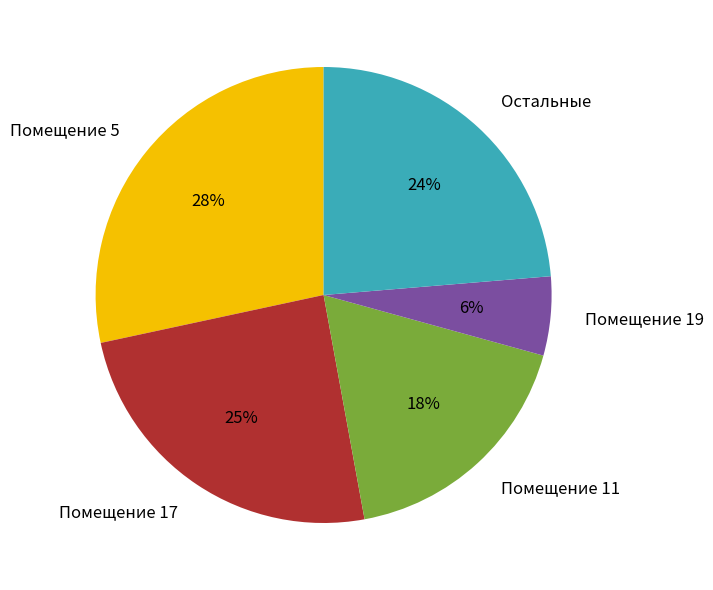

Does any single category account for the majority?

No